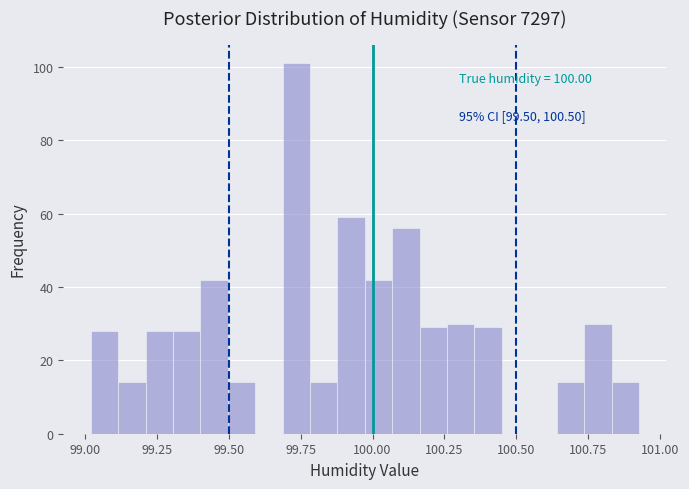

Read against the x-axis, roughly where is the centre of the tallest bar?

99.75